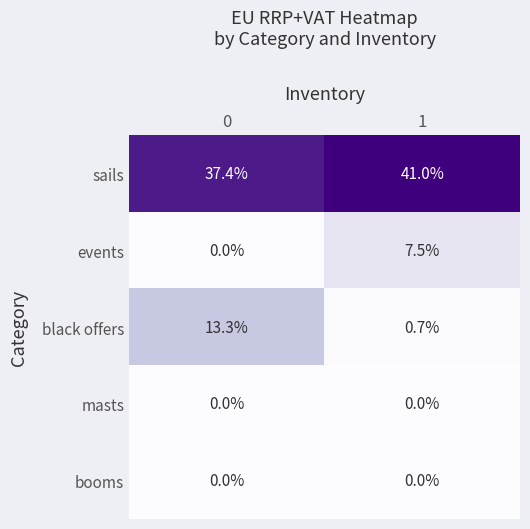

Reading left to right, list all the values displayed in this chart.

sails: 37.4	41.0
events: 0.0	7.5
black offers: 13.3	0.7
masts: 0.0	0.0
booms: 0.0	0.0